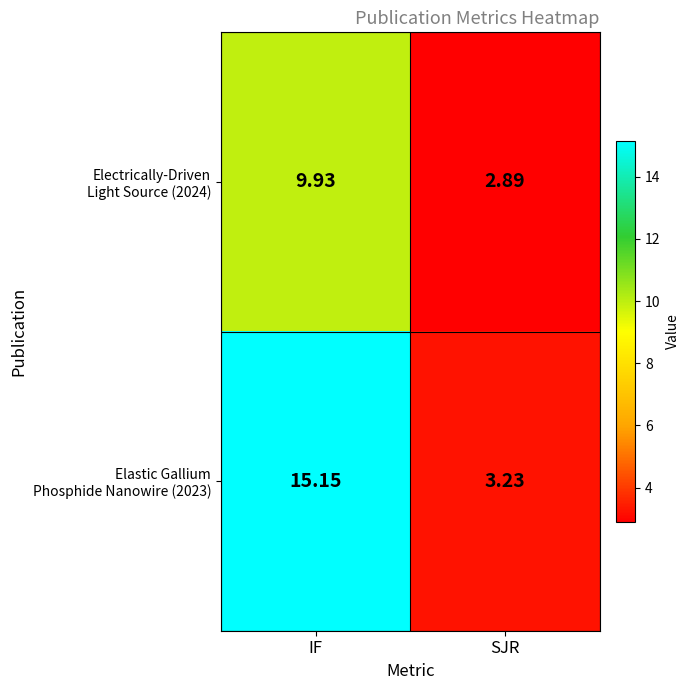

Which category has the highest value across all series?

IF